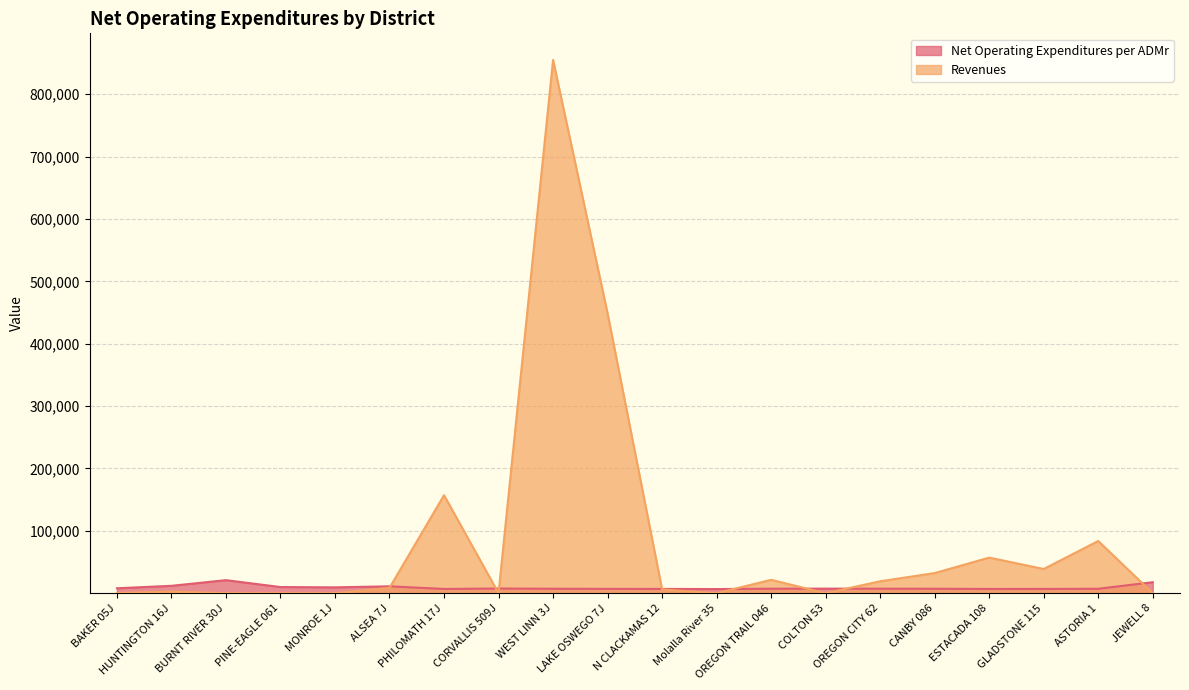

Rank the categories by Net Operating Expenditures per ADMr value from highest to lowest.

BURNT RIVER 30J, JEWELL 8, HUNTINGTON 16J, ALSEA 7J, PINE-EAGLE 061, MONROE 1J, BAKER 05J, CORVALLIS 509J, COLTON 53, OREGON CITY 62, OREGON TRAIL 046, WEST LINN 3J, CANBY 086, ASTORIA 1, LAKE OSWEGO 7J, N CLACKAMAS 12, GLADSTONE 115, PHILOMATH 17J, ESTACADA 108, Molalla River 35